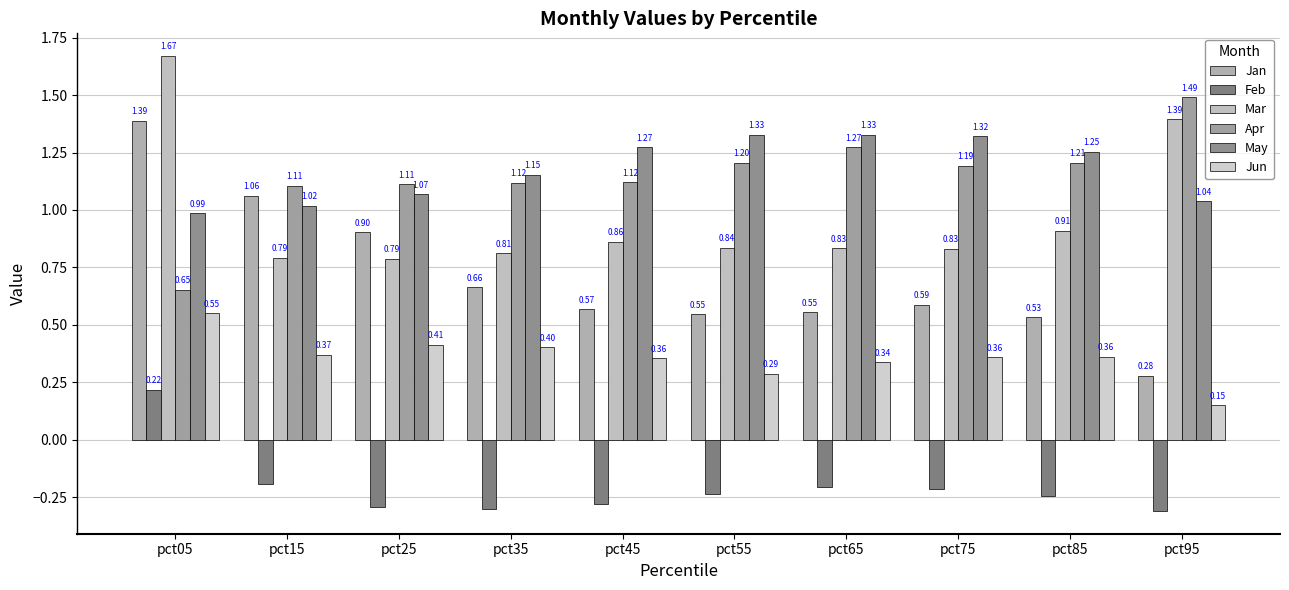

Reading left to right, list all the values displayed in this chart.

Jan: pct05=1.4	pct15=1.1	pct25=0.9	pct35=0.7	pct45=0.6	pct55=0.5	pct65=0.6	pct75=0.6	pct85=0.5	pct95=0.3
Feb: pct05=0.2	pct15=-0.2	pct25=-0.3	pct35=-0.3	pct45=-0.3	pct55=-0.2	pct65=-0.2	pct75=-0.2	pct85=-0.2	pct95=-0.3
Mar: pct05=1.7	pct15=0.8	pct25=0.8	pct35=0.8	pct45=0.9	pct55=0.8	pct65=0.8	pct75=0.8	pct85=0.9	pct95=1.4
Apr: pct05=0.7	pct15=1.1	pct25=1.1	pct35=1.1	pct45=1.1	pct55=1.2	pct65=1.3	pct75=1.2	pct85=1.2	pct95=1.5
May: pct05=1.0	pct15=1.0	pct25=1.1	pct35=1.2	pct45=1.3	pct55=1.3	pct65=1.3	pct75=1.3	pct85=1.3	pct95=1.0
Jun: pct05=0.6	pct15=0.4	pct25=0.4	pct35=0.4	pct45=0.4	pct55=0.3	pct65=0.3	pct75=0.4	pct85=0.4	pct95=0.2